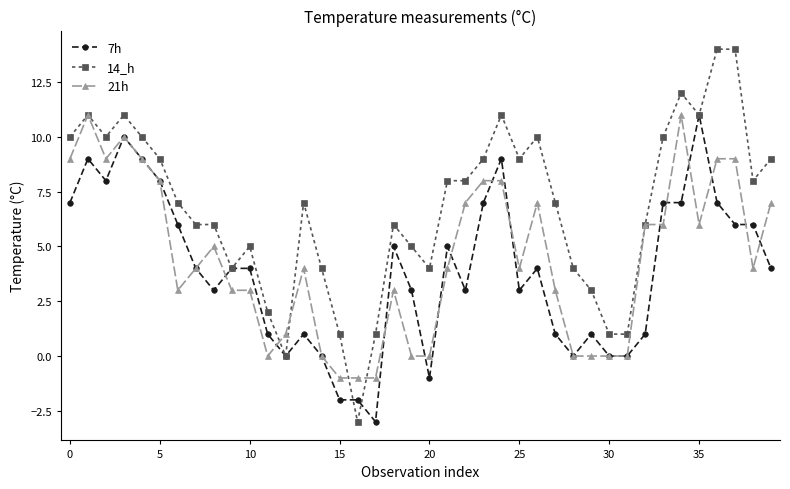

Which series has the widest spread of values?

14_h